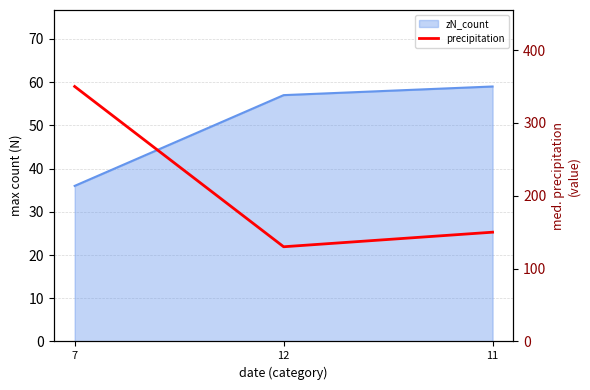

At which category does the chart reach its peak across all series?

7